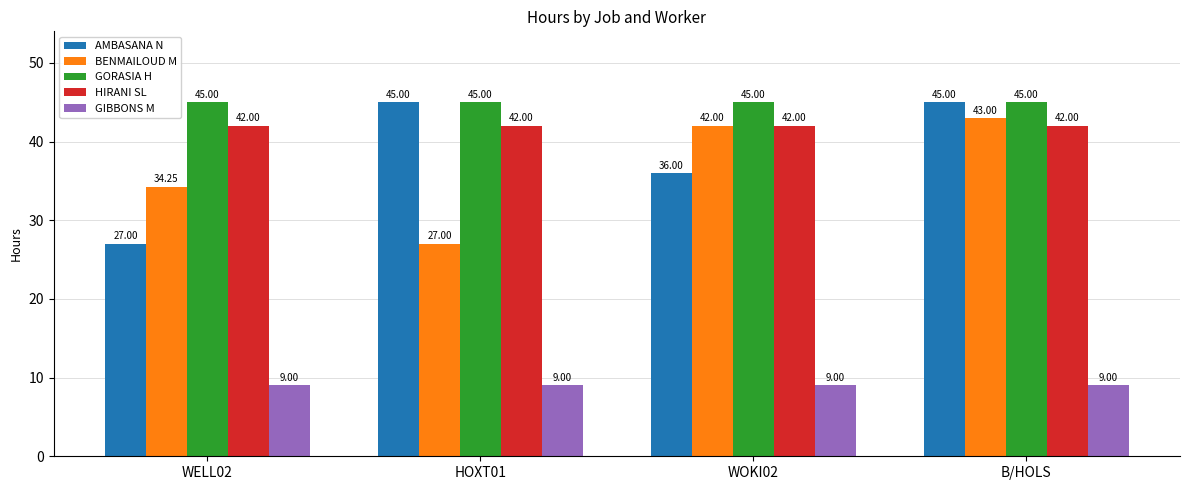

Is it true that BENMAILOUD M equals 43.7 at HOXT01?

False